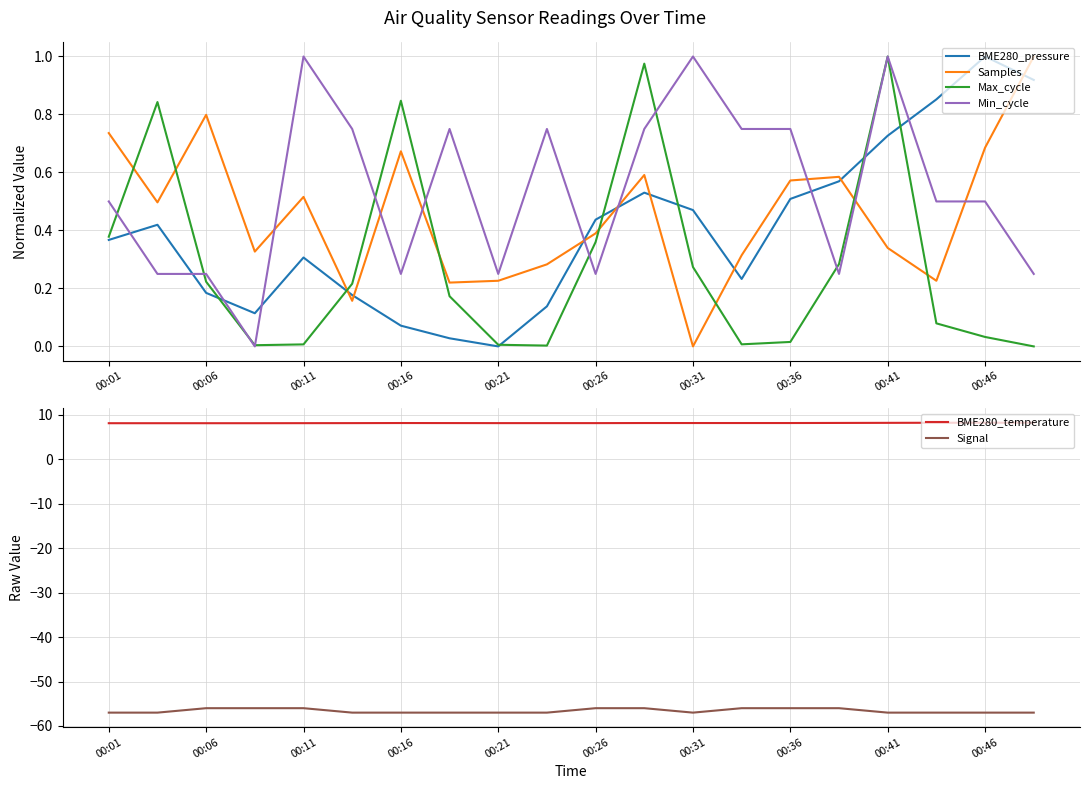

True or false: Min_cycle has a value of 1.4 at 00:11.

False